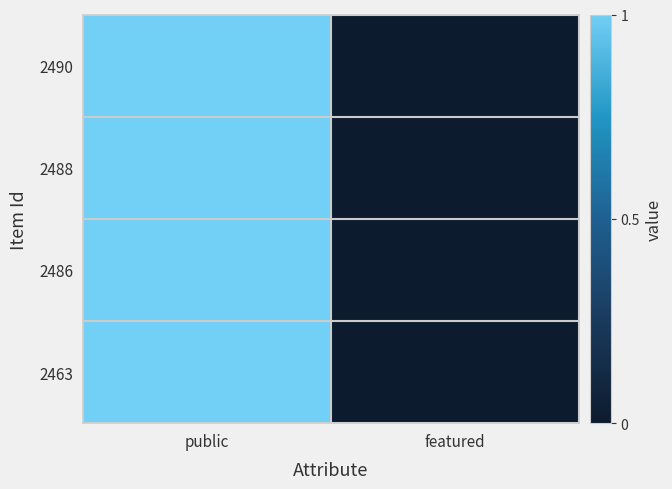

Which category has the highest value across all series?

public